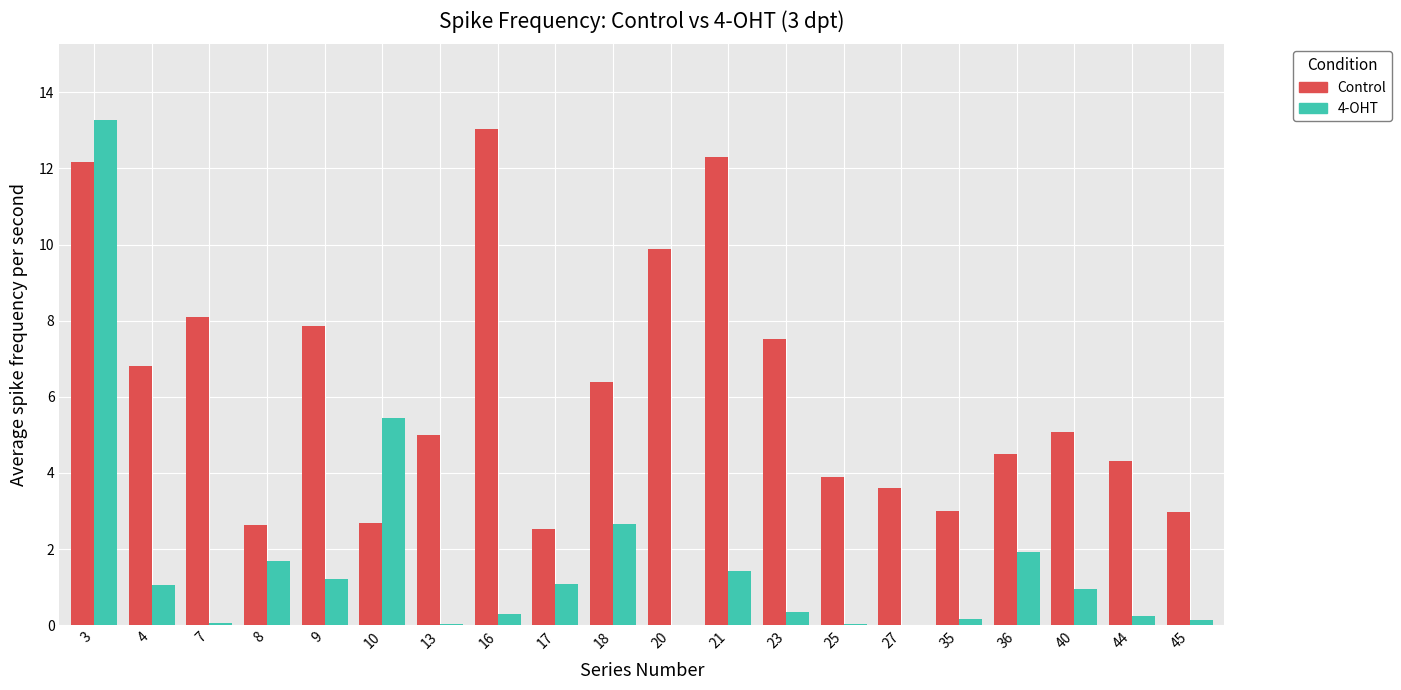

What is the sum of the Control values at 27 and 4?

10.4